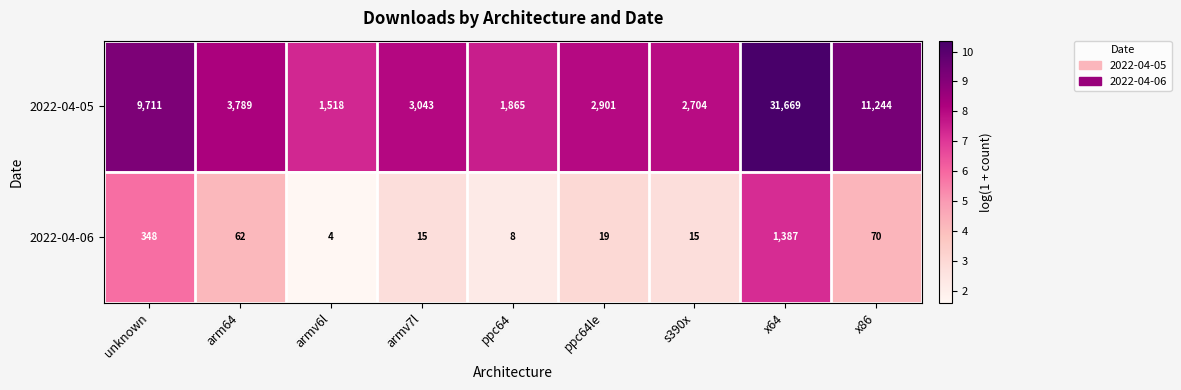

Which label corresponds to the largest value in the chart?

x64